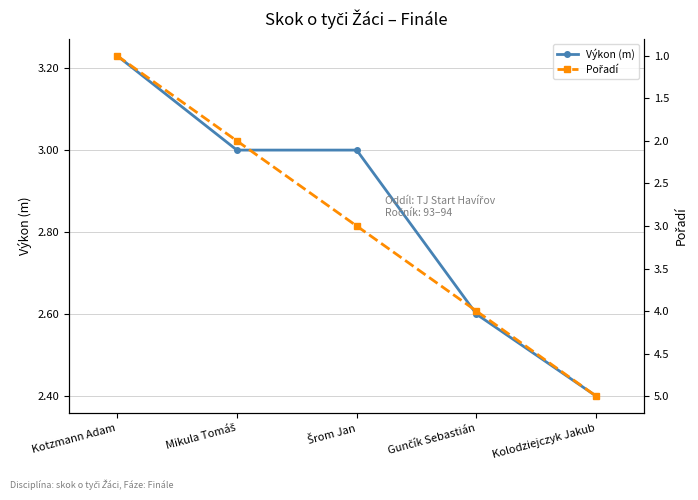

The value of Pořadí at Kolodziejczyk Jakub is 5.0. True or false?

True